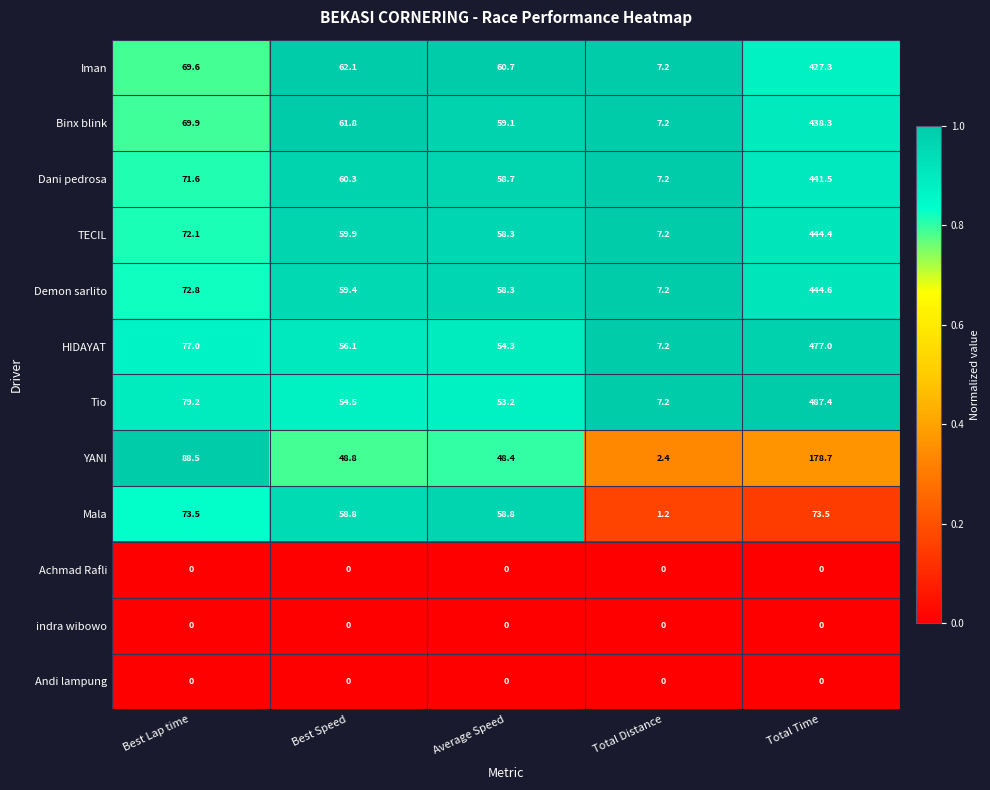

At which category is the sum across all series the highest?

Total Time